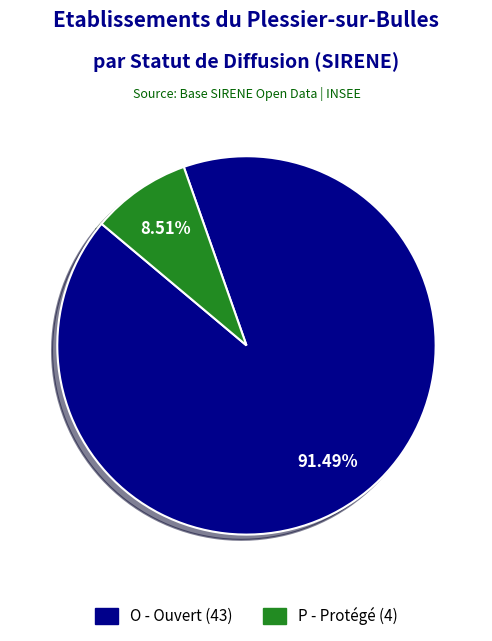

Which has a higher value, P or O?

O